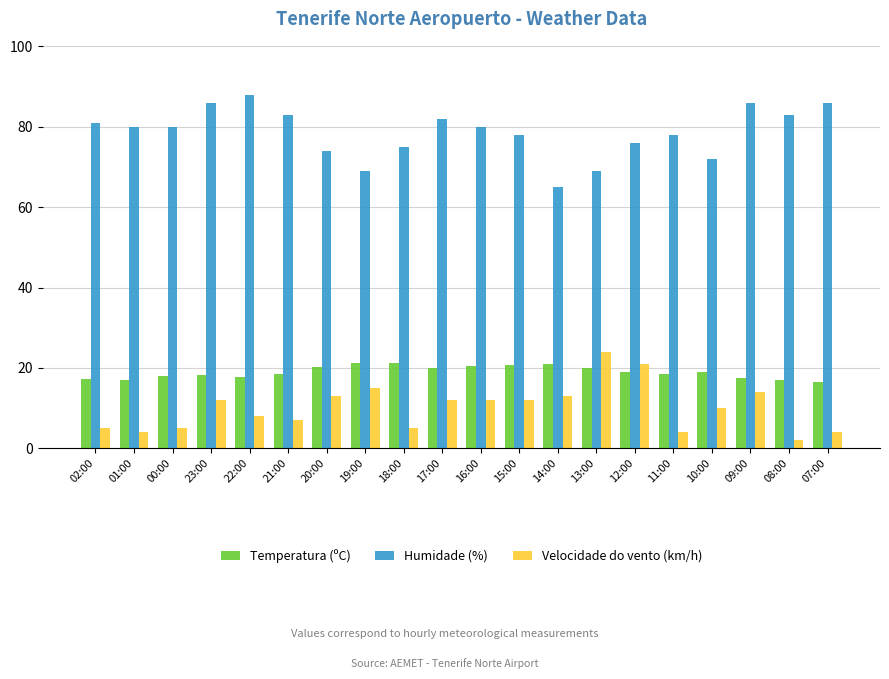

The value of Temperatura (ºC) at 15:00 is 20.6. True or false?

True